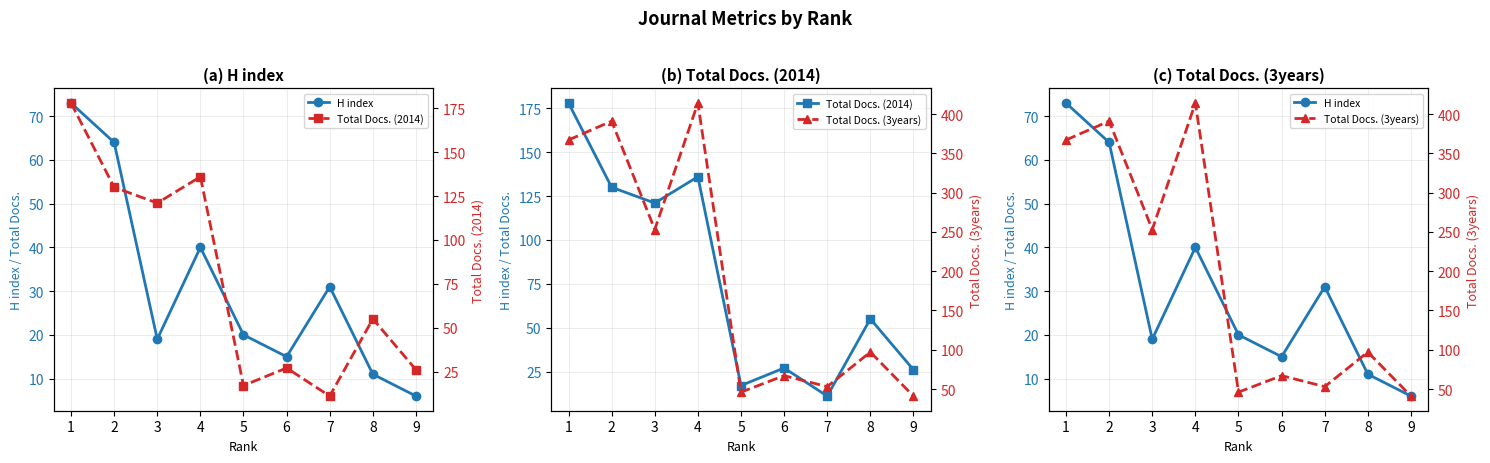

What are all the series names shown in the legend?

H index, Total Docs. (2014), Total Docs. (3years)